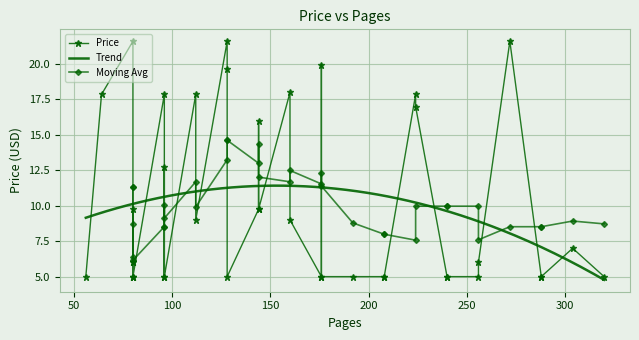

What is the highest value of the Trend series?

11.4